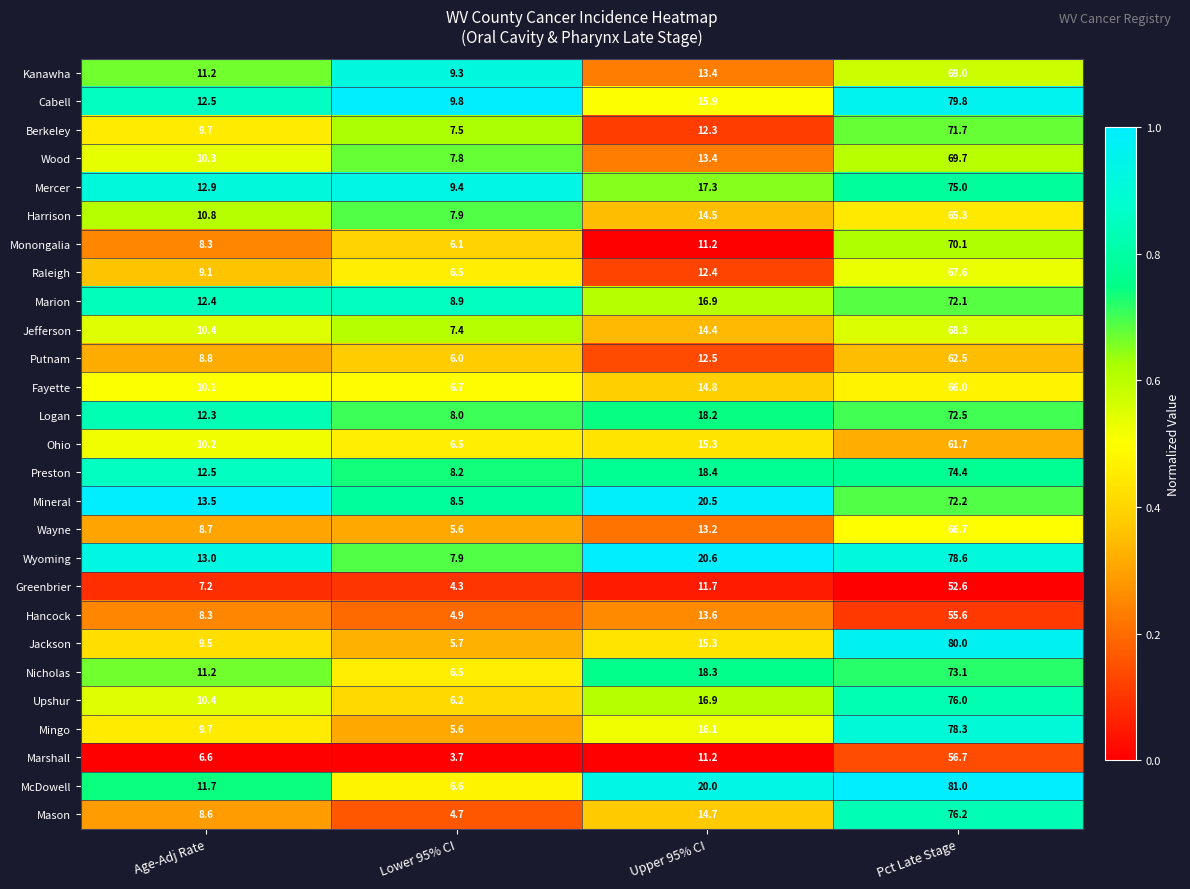

What is the spread (max minus min) of values at Upper 95% CI?

9.4